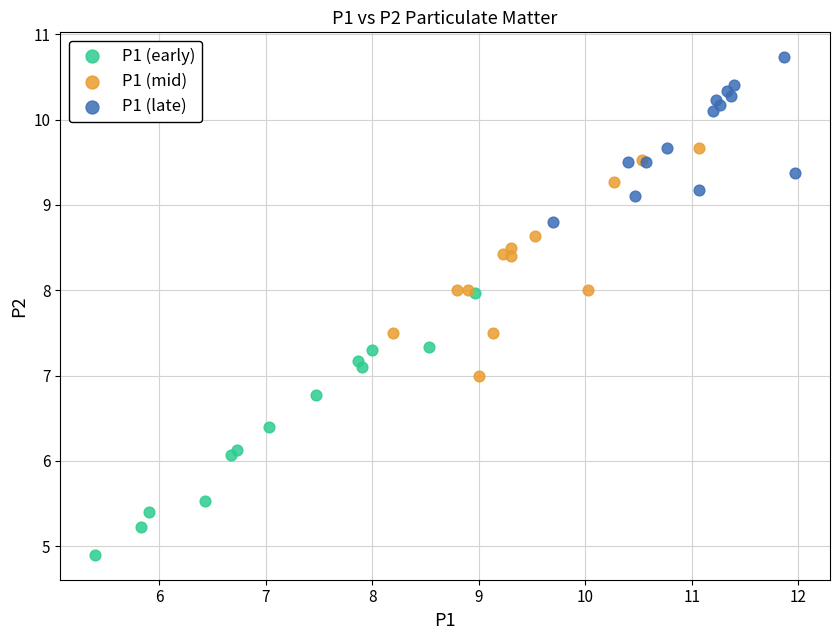

What are all the series names shown in the legend?

P1 (early), P1 (mid), P1 (late)